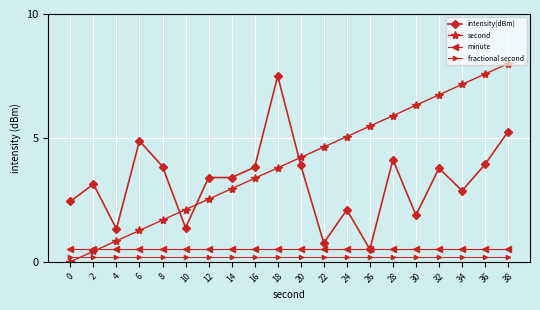

At which label does second first exceed 4?

20